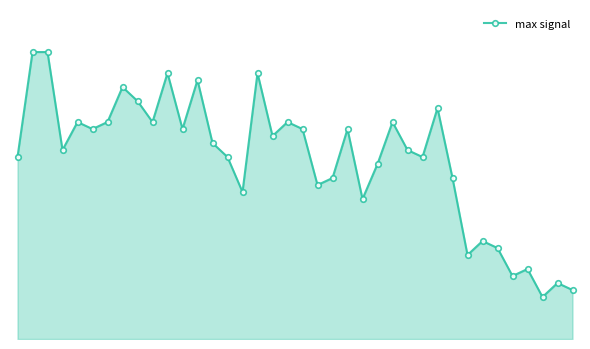

Is this an area chart (filled region under the line)?

Yes